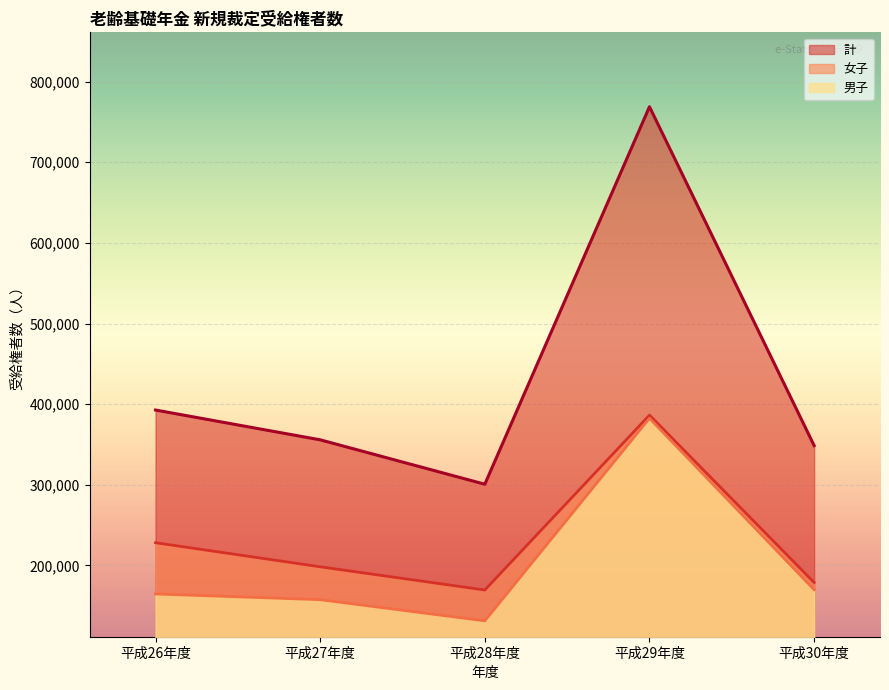

Where does the 女子 series first go above 198278?

平成26年度